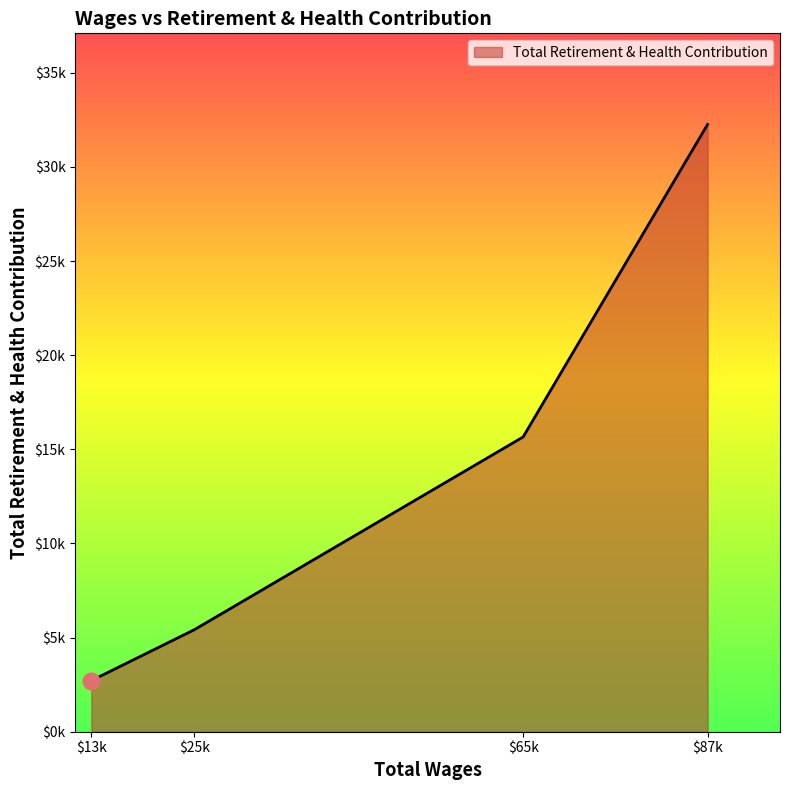

Where is the data nearest to the value 17485?

$65k